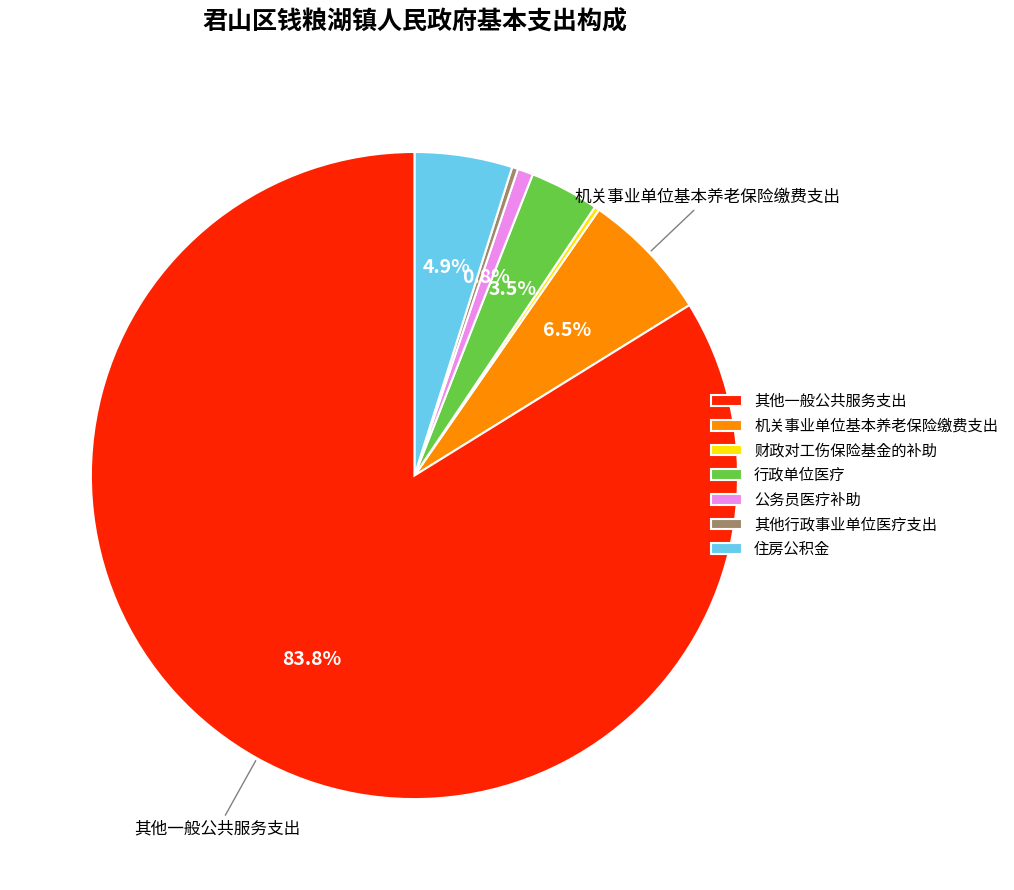

The 机关事业单位基本养老保险缴费支出 slice represents 1% of the pie. True or false?

False